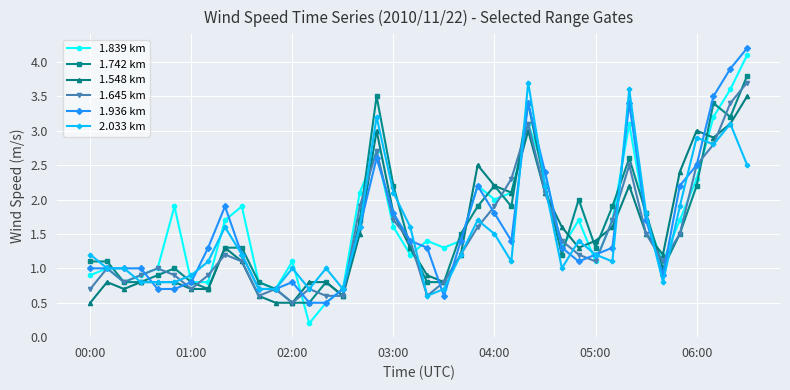

Which series has the largest range (max minus min)?

1.839 km